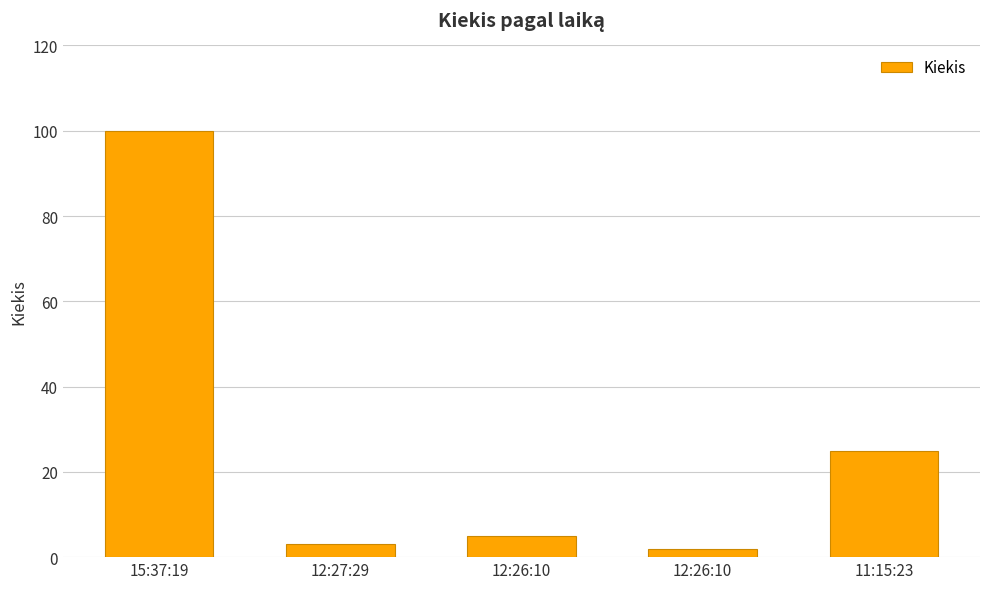

What is the change in value from 12:27:29 to 11:15:23?

+22